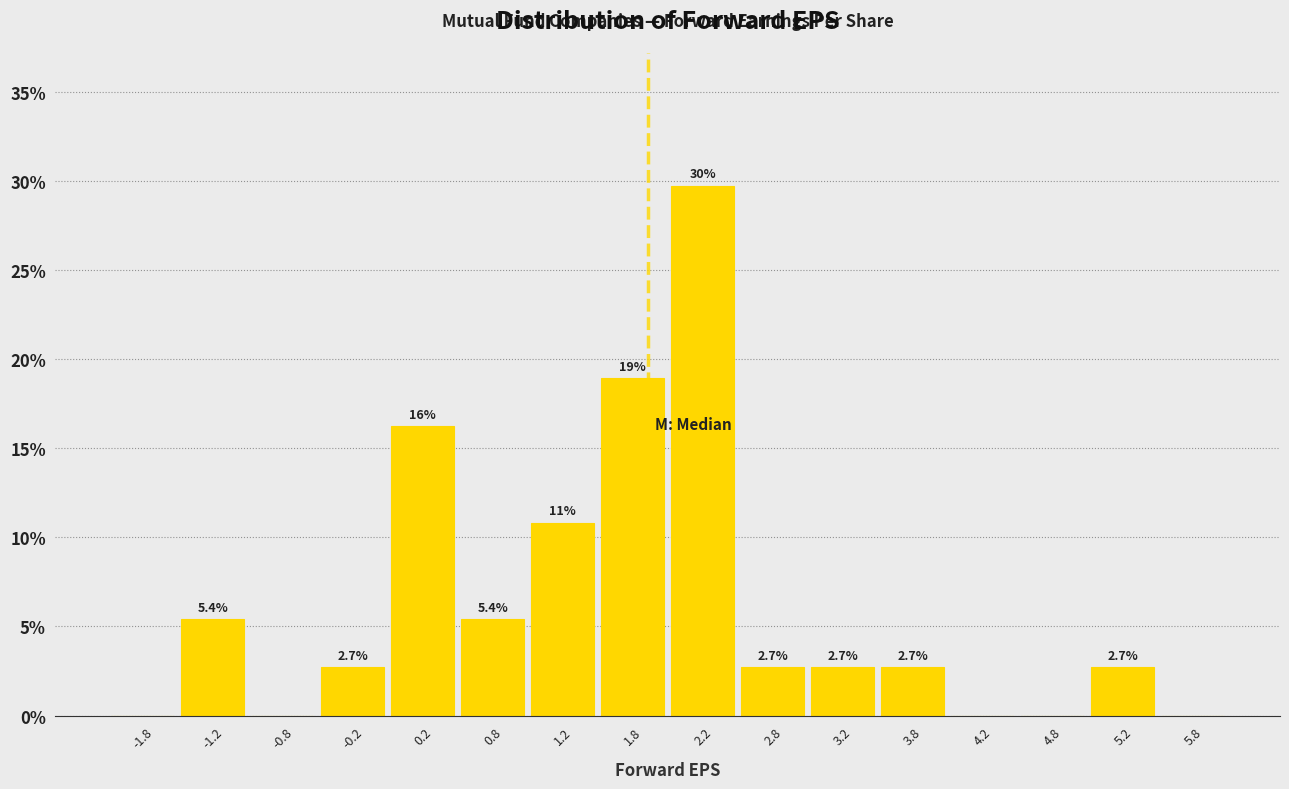

Which range on the x-axis has the tallest bar?

2.0 to 2.5